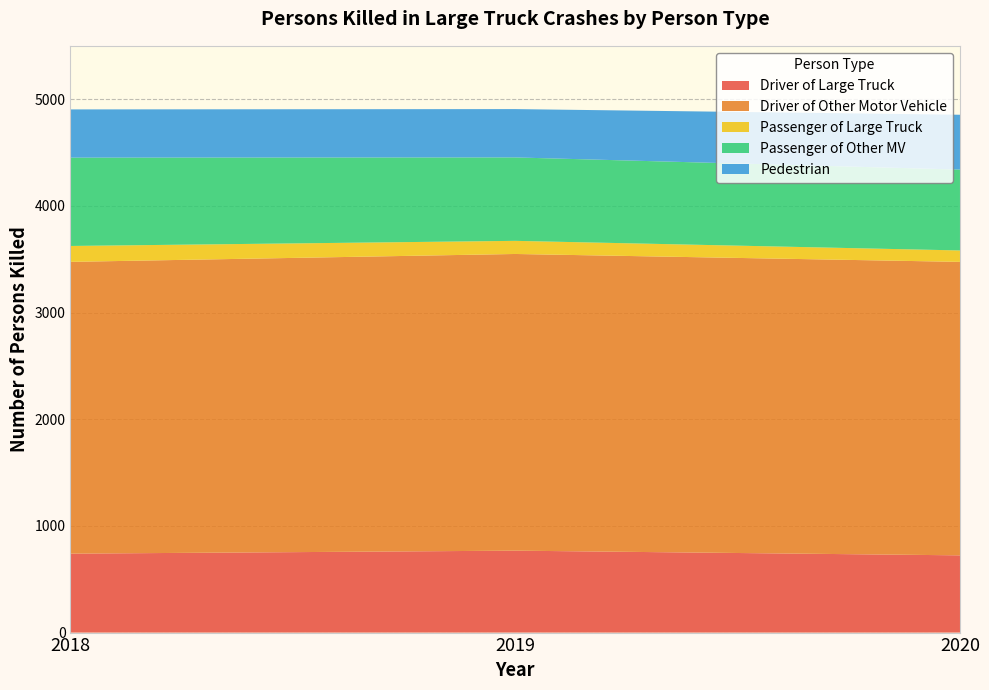

Reading left to right, list all the values displayed in this chart.

Driver of Large Truck: 740	768	724
Driver of Other Motor Vehicle: 2735	2781	2751
Passenger of Large Truck: 149	123	107
Passenger of Other MV: 828	782	758
Pedestrian: 452	453	514